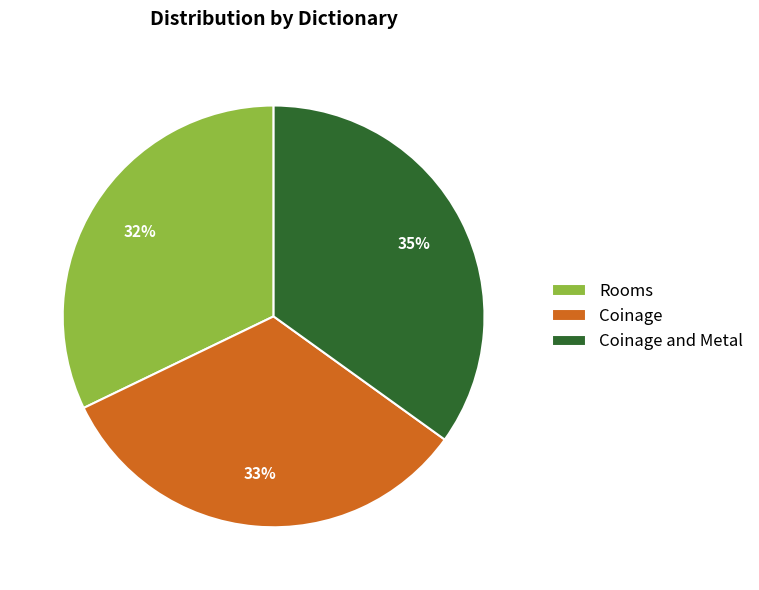

Which category has the biggest portion of the pie?

Coinage and Metal